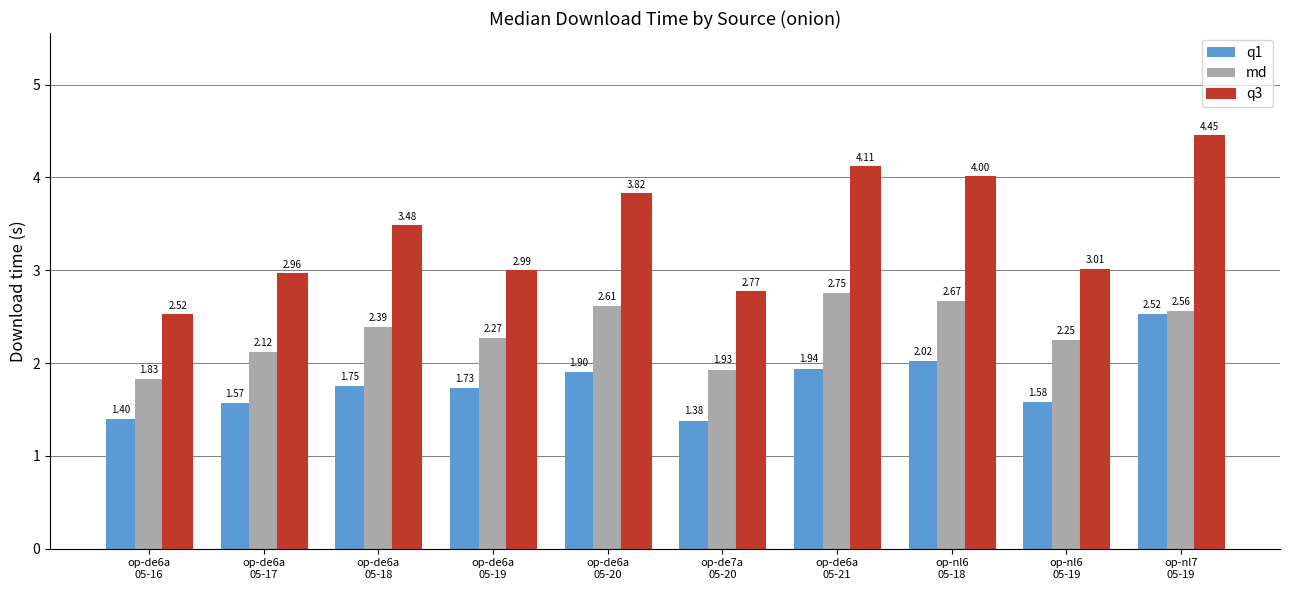

At which label does md reach its peak?

op-de6a
05-21